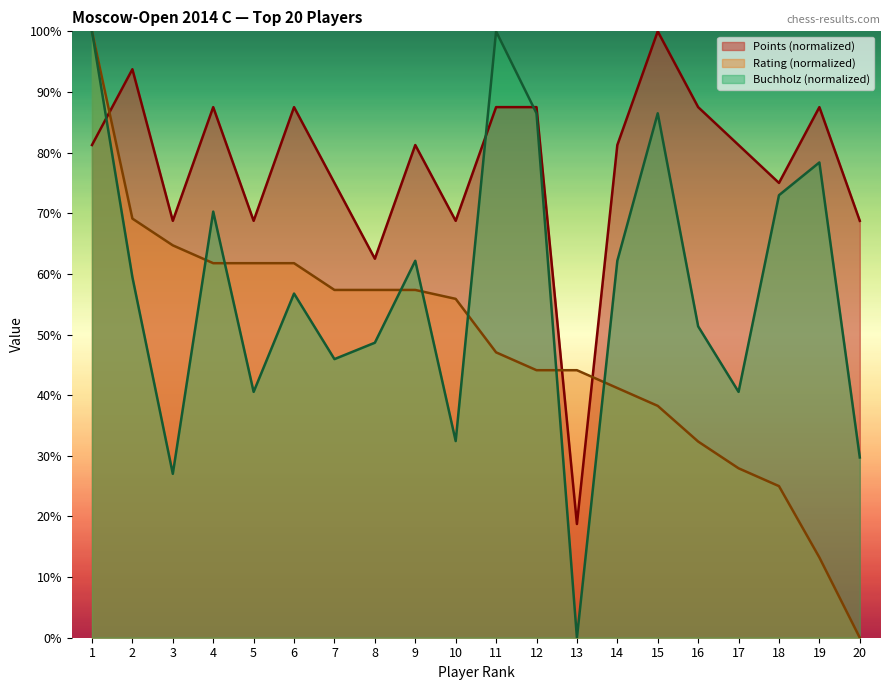

Between 5 and 4, which is larger?

4